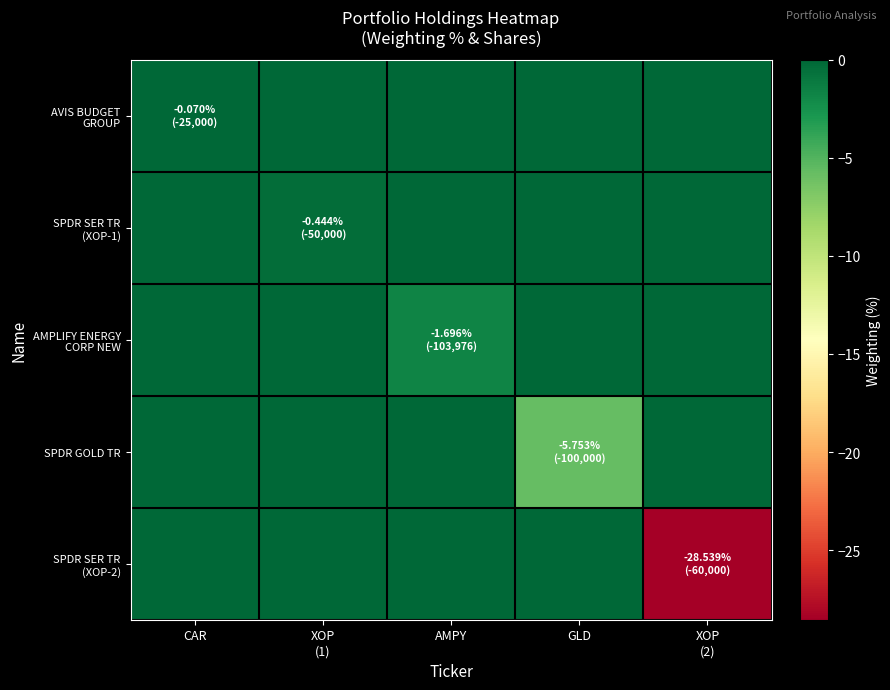

Which series has the largest range (max minus min)?

SPDR SER TR (XOP-2)